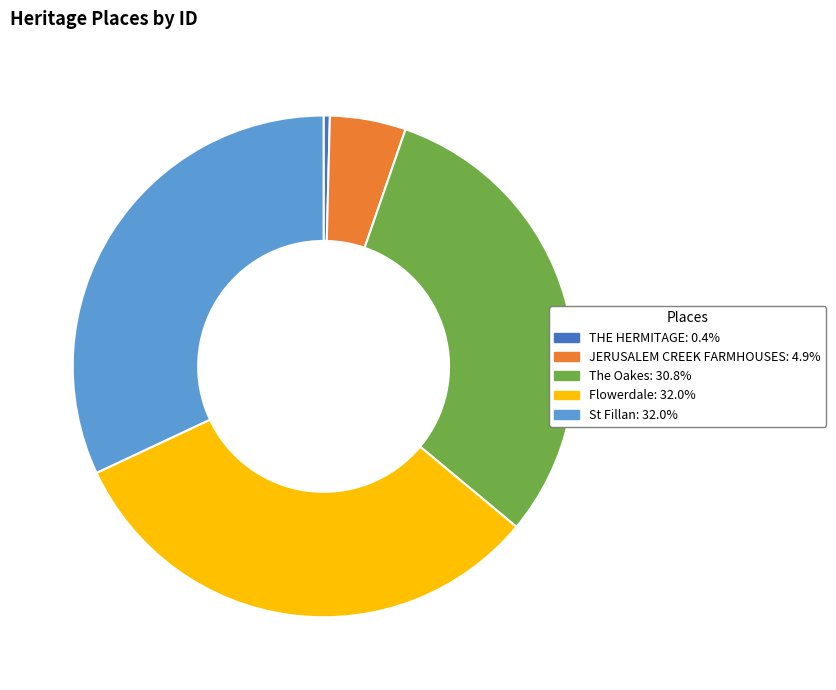

What is the smallest slice in the pie chart?

THE HERMITAGE